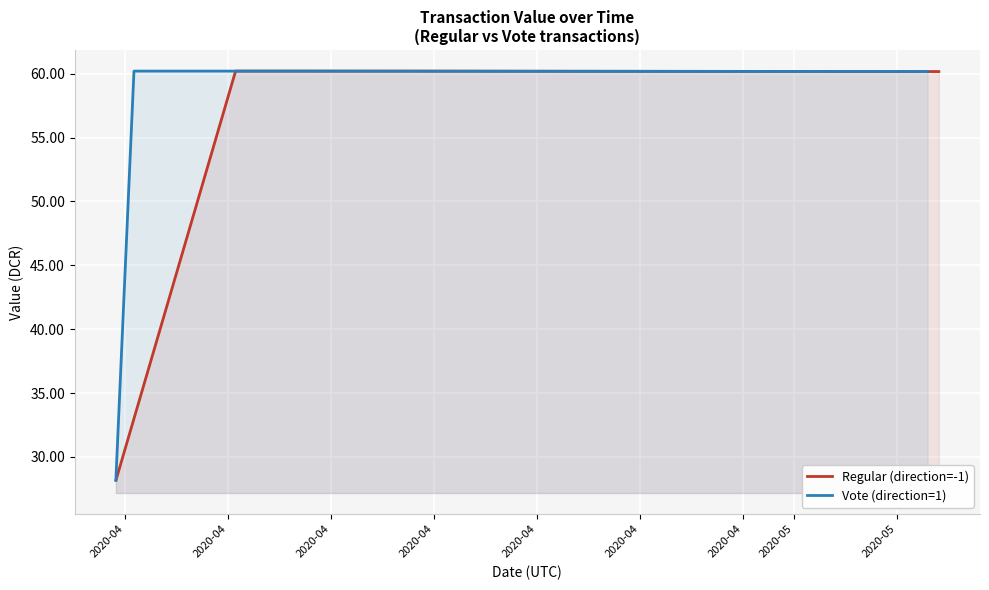

What is the minimum value for Regular (direction=-1)?

28.2